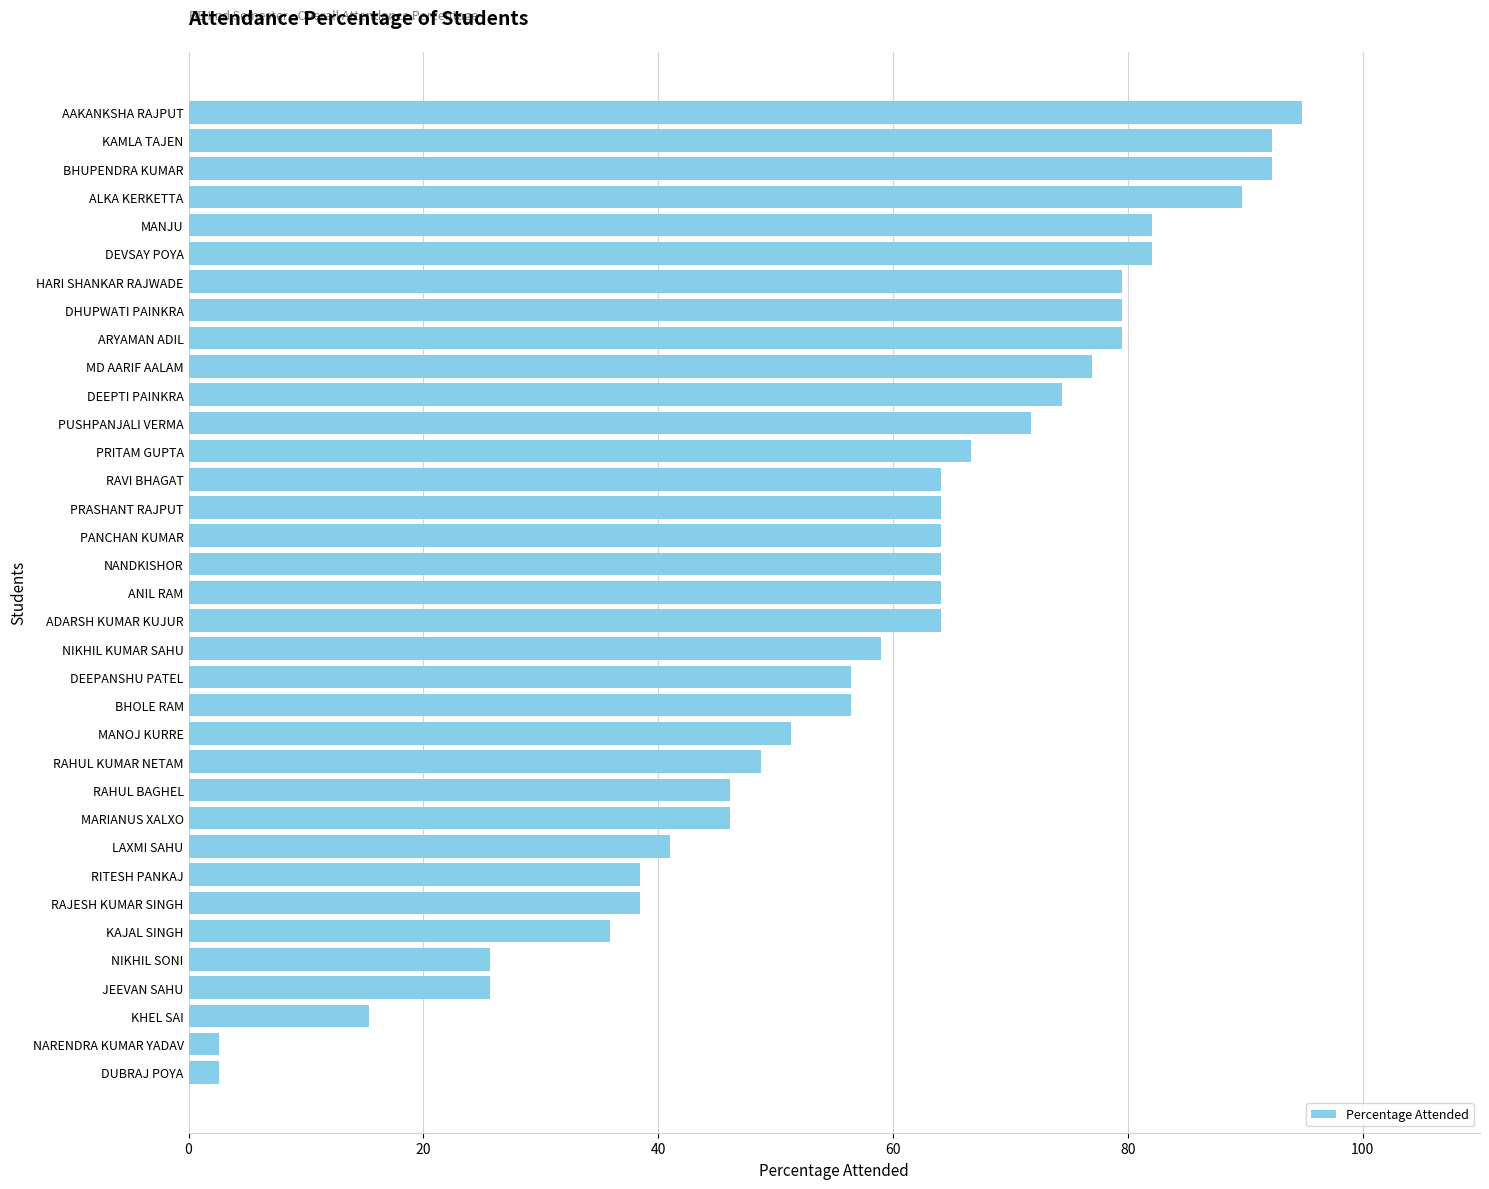

How many bars are there in total?

35